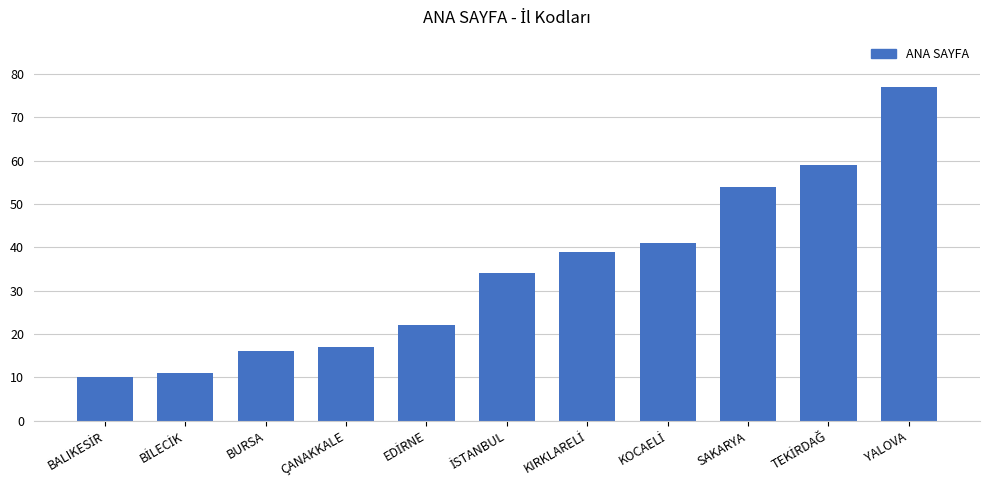

The value at BURSA is 7. True or false?

False